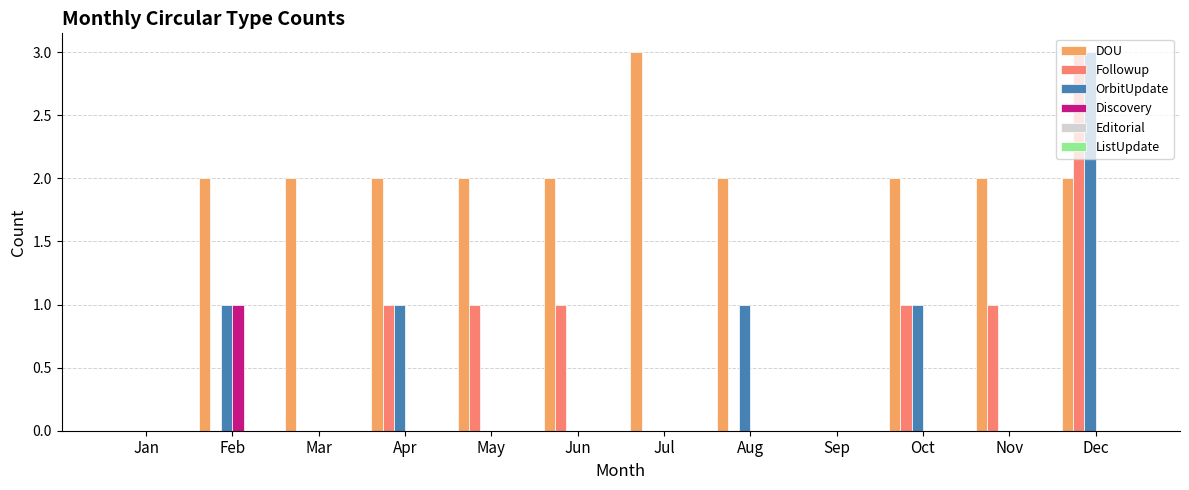

Are the bars horizontal?

No